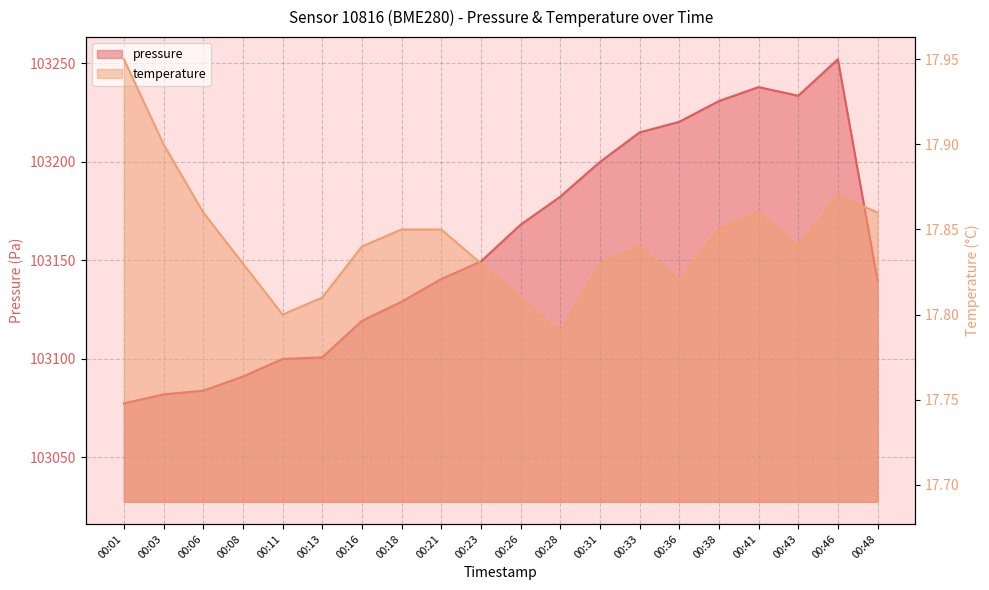

List the series in order of their overall mean, highest first.

pressure, temperature